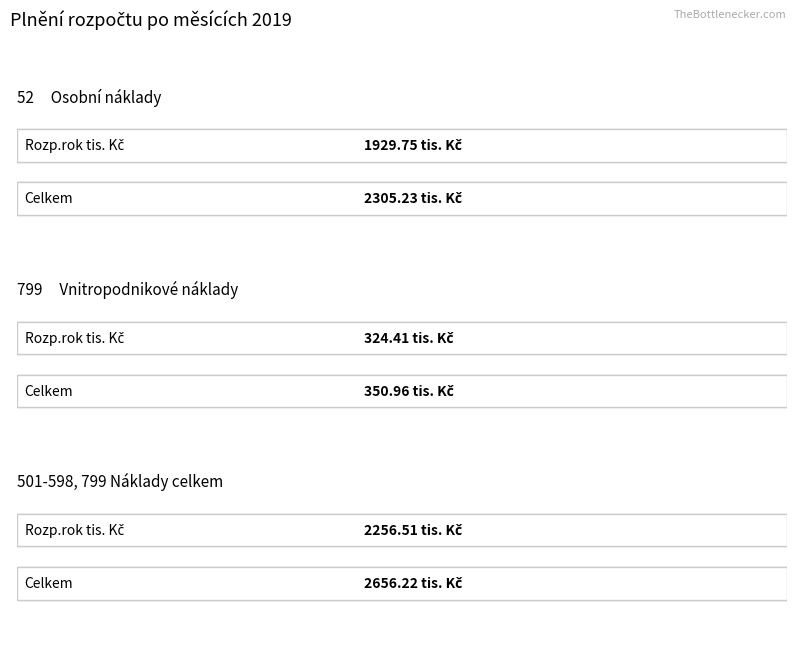

Which series has the widest spread of values?

Celkem